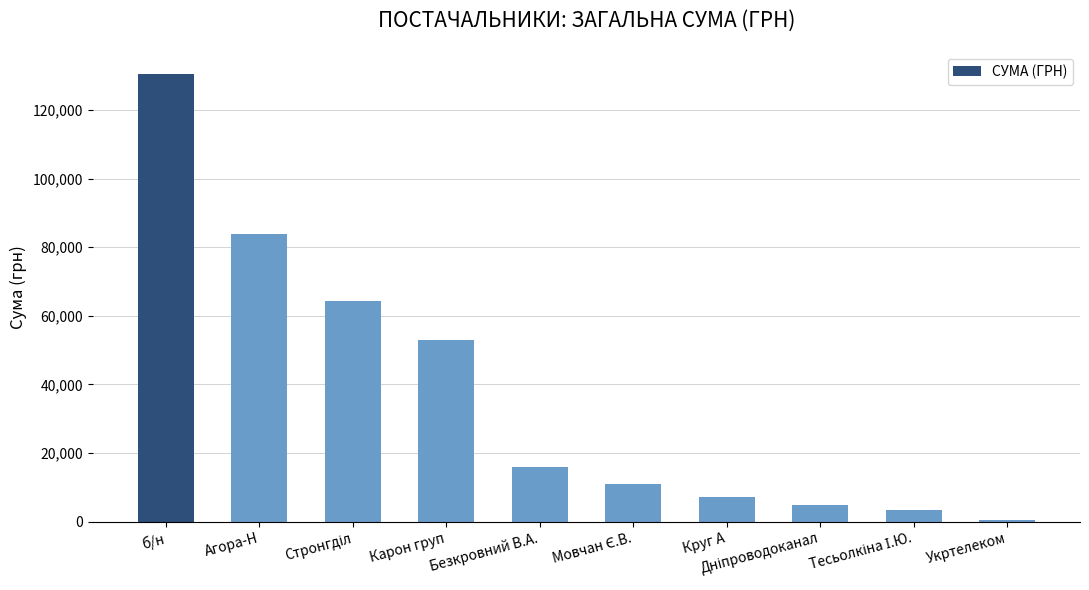

What is the difference between the second highest and minimum values?

83394.0